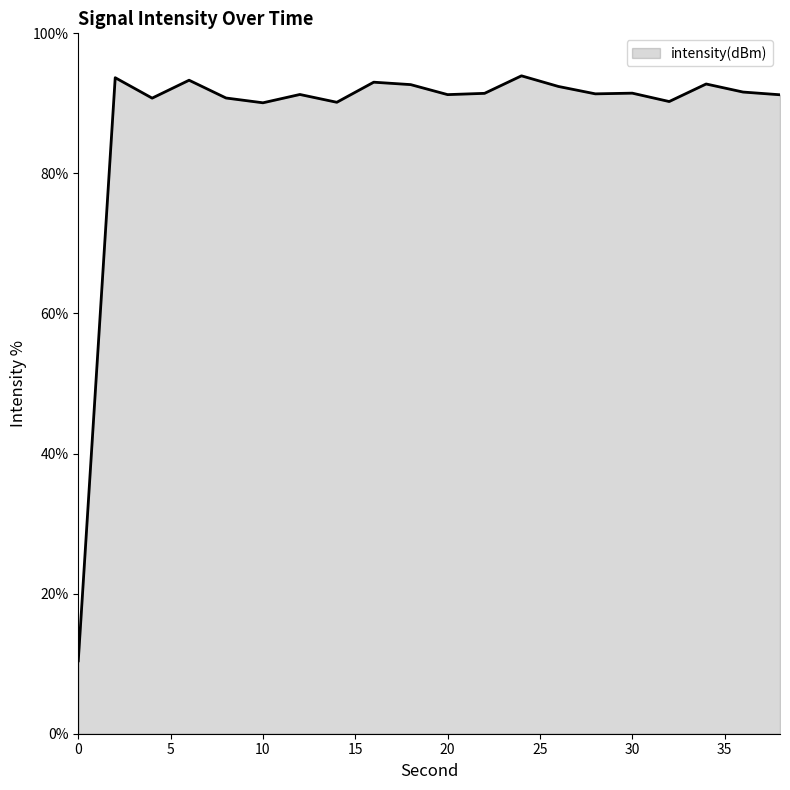

What is the smallest value displayed?

10.4